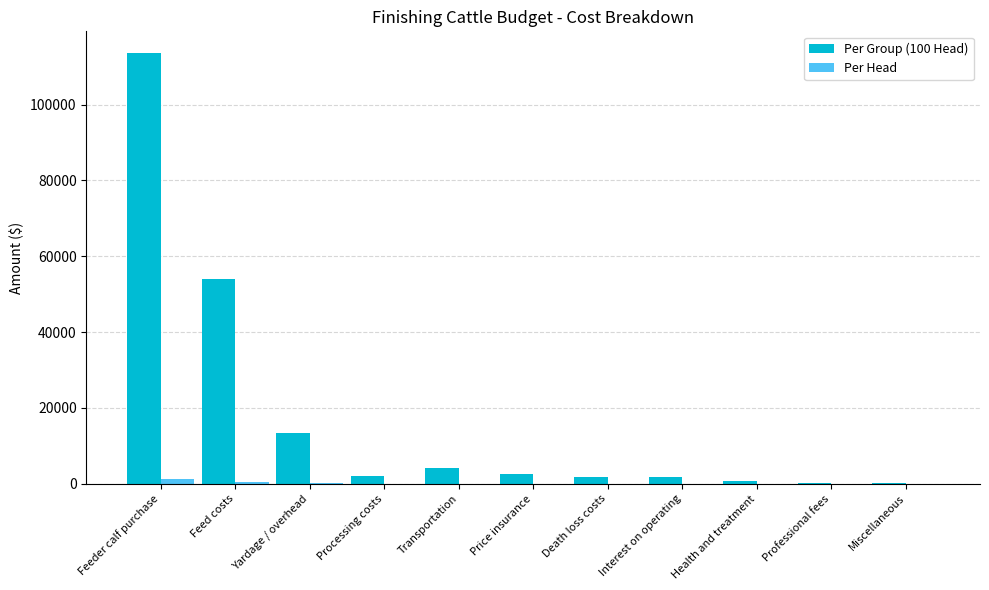

True or false: Per Group (100 Head) has a value of 80659.4 at Feed costs.

False